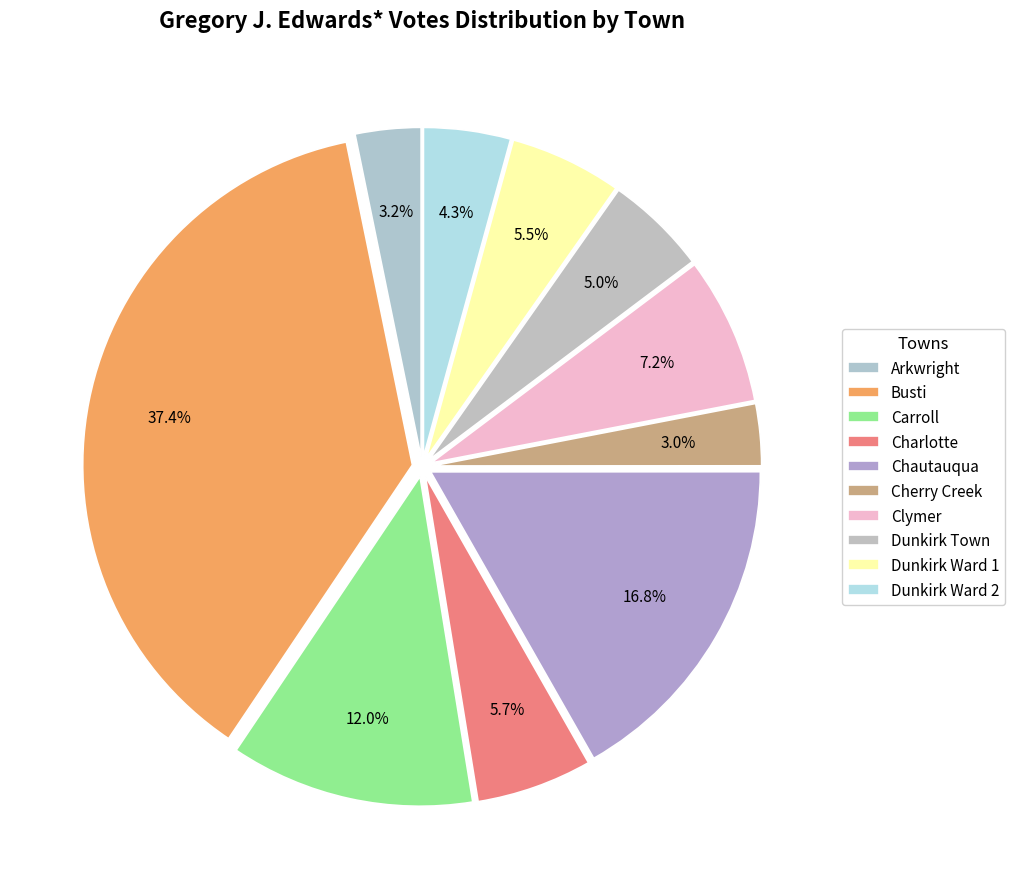

Do Dunkirk Town and Arkwright together represent more than half of the pie?

No